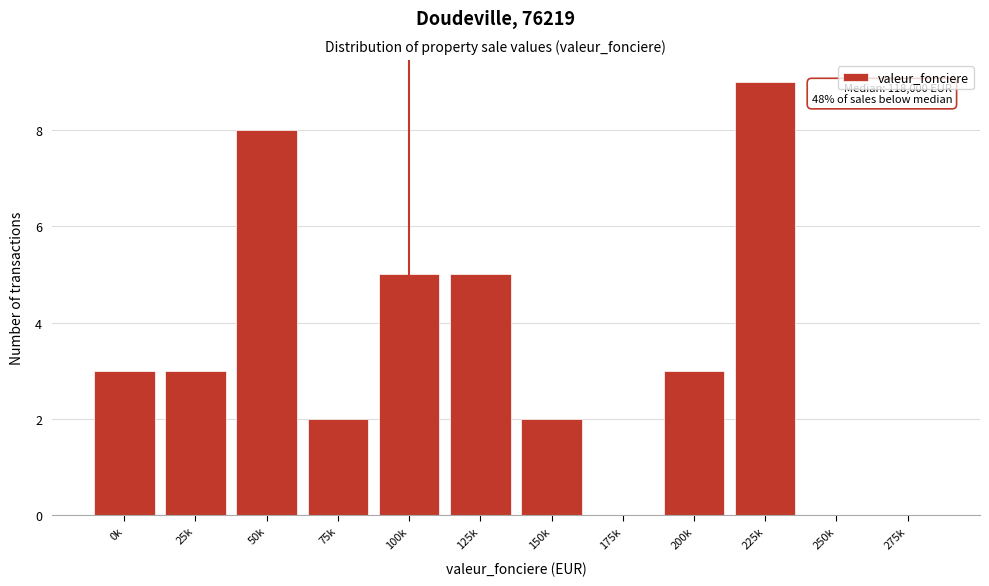

Reading left to right, what are all the values shown in this chart?

0k=3	25k=3	50k=8	75k=2	100k=5	125k=5	150k=2	175k=0	200k=3	225k=9	250k=0	275k=0